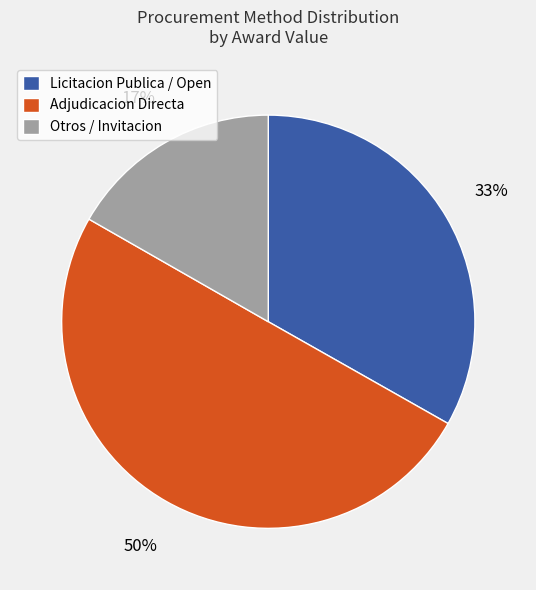

What is the largest slice in the pie chart?

Adjudicacion Directa